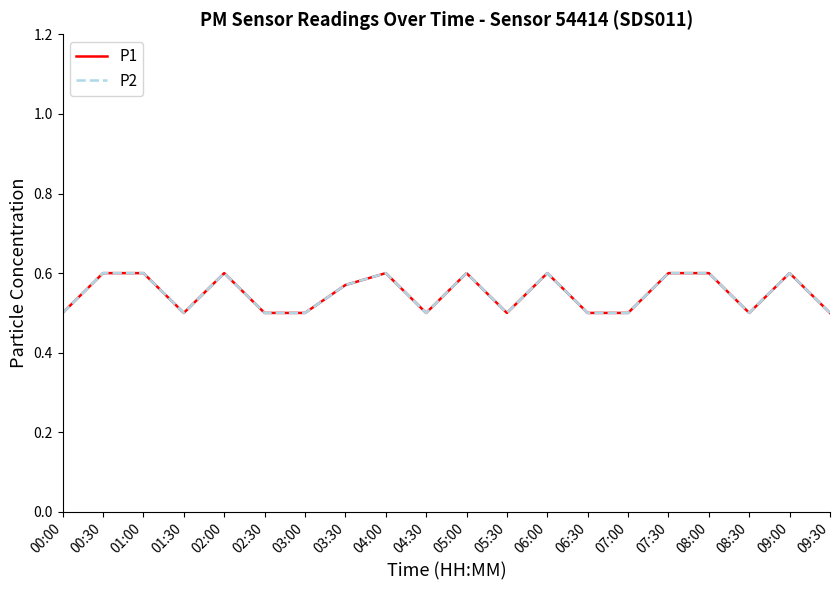

Where is the first local minimum for P1?

01:30